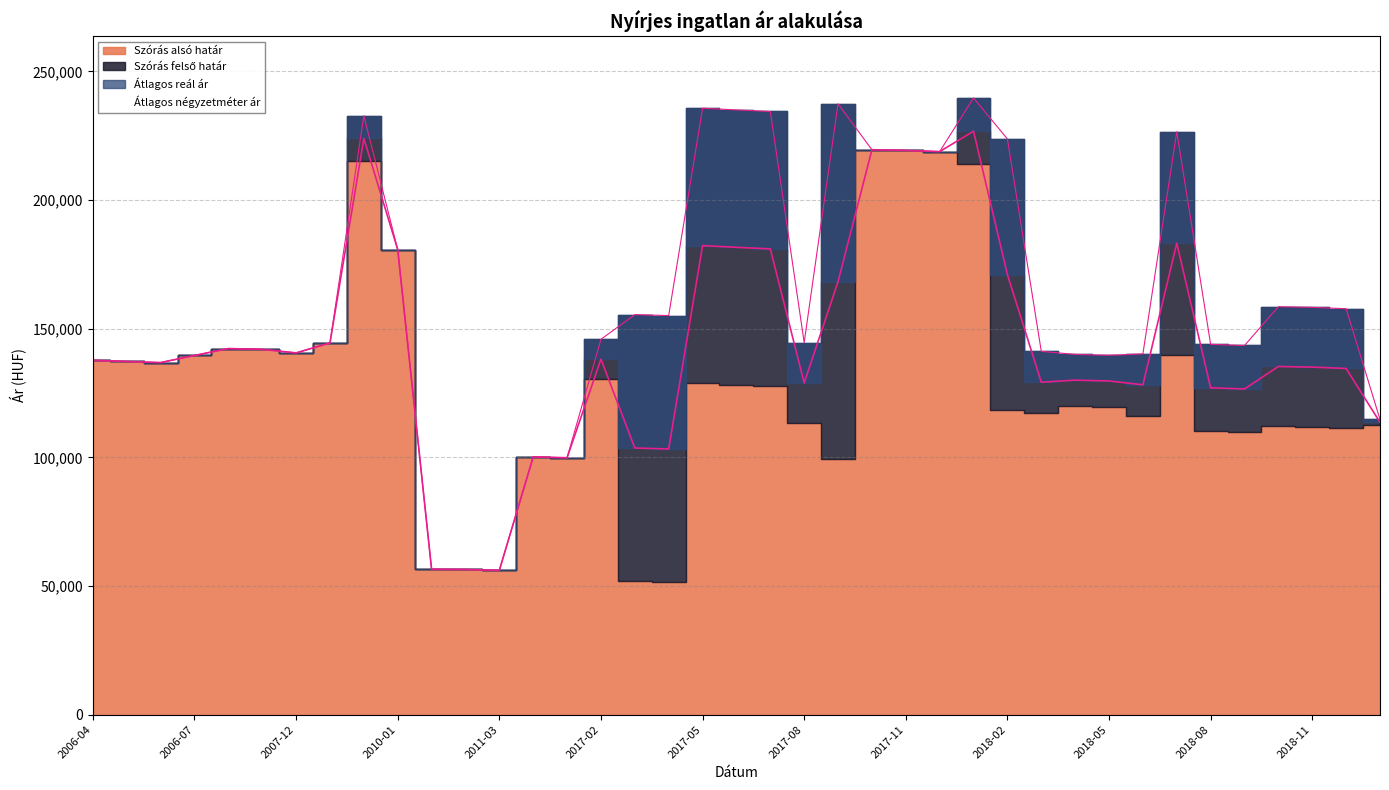

Which series has the widest spread of values?

Szórás felső határ